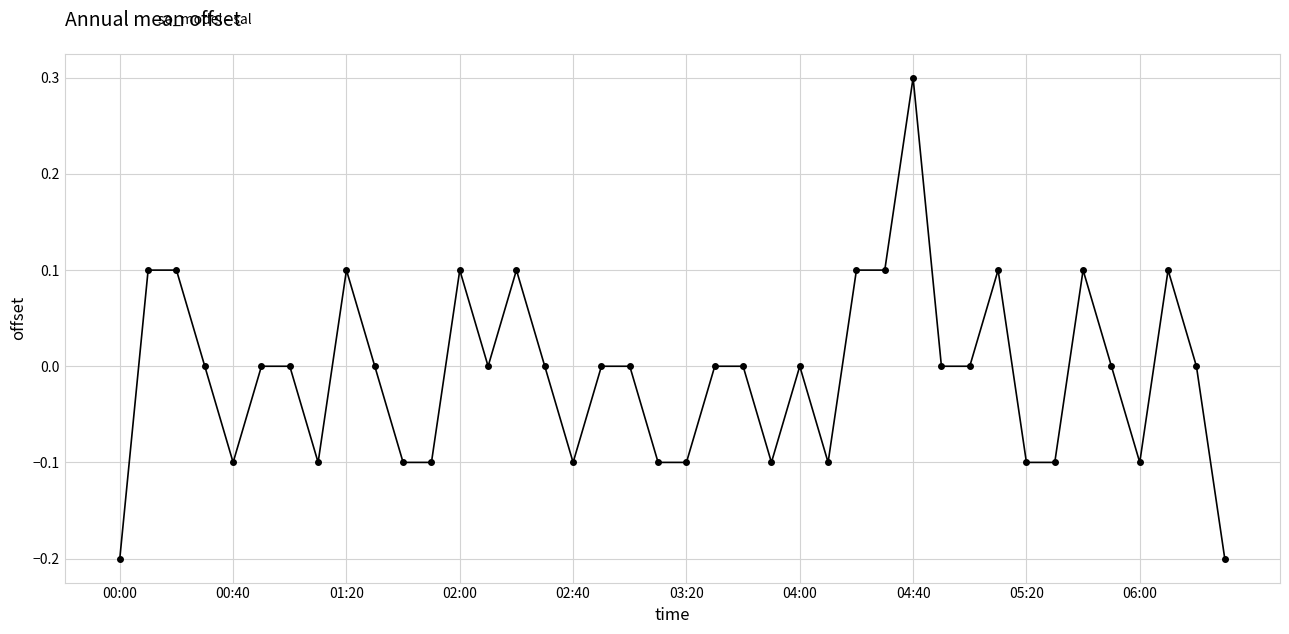

What is the value of the 8th point from the left?

-0.1